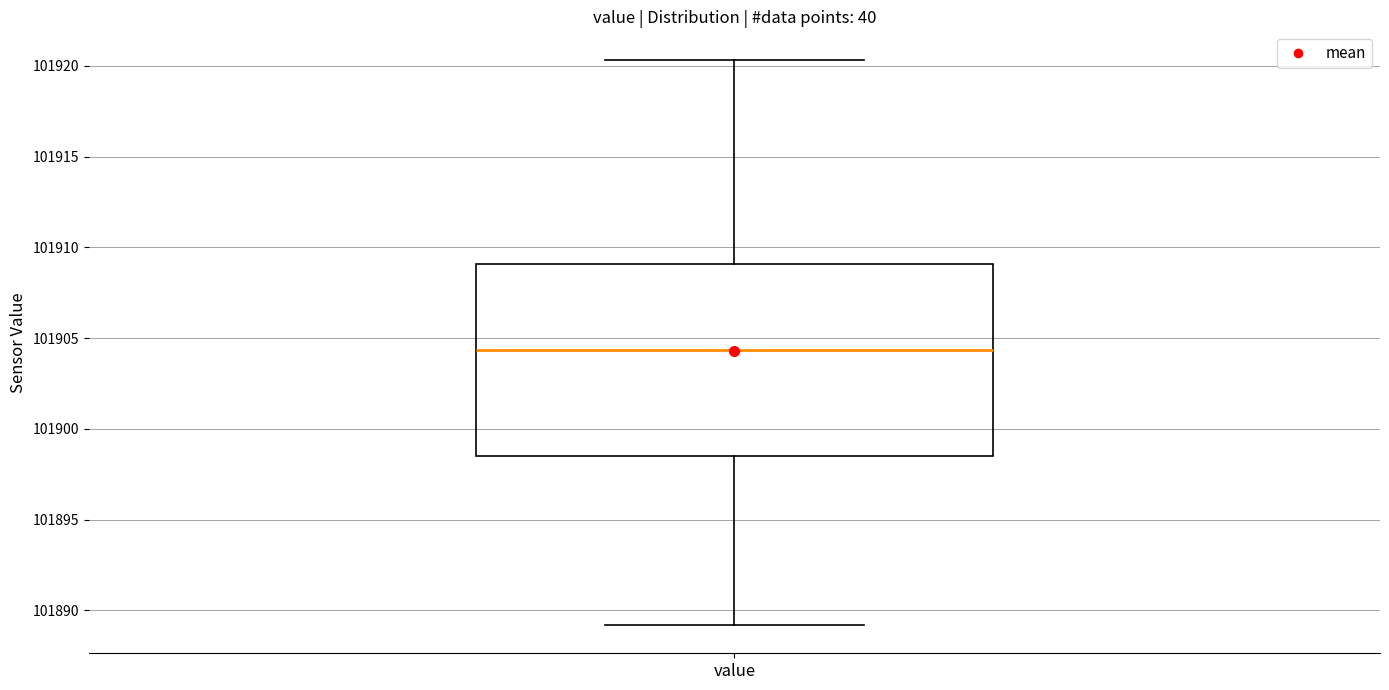

Transcribe this box plot: give where the median line is, the range the box spans, and where the two whiskers end, as read against the y-axis. The values are not printed on the chart, so give them approximately, as read against the axis.

median 101904.5, box 101898.5 to 101909.0, whiskers 101889.0 to 101920.5